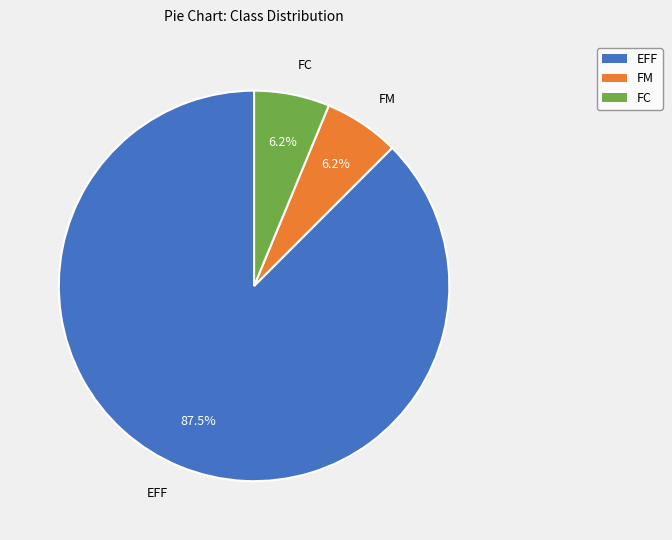

To the nearest percent, what is the average slice percentage?

33%